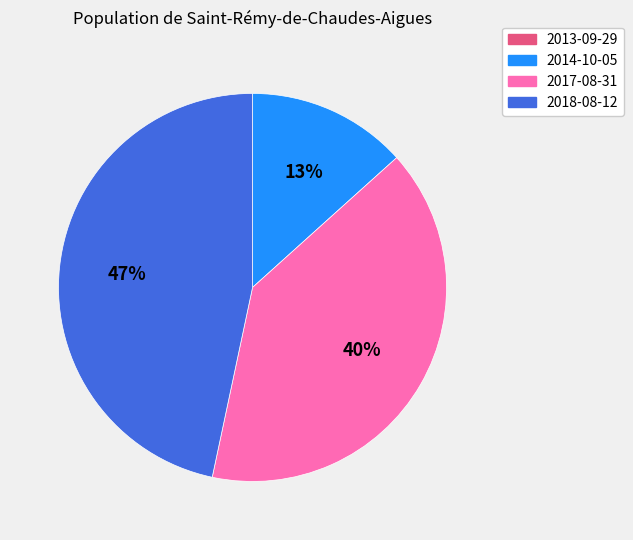

Between 2018-08-12 and 2014-10-05, which is larger?

2018-08-12